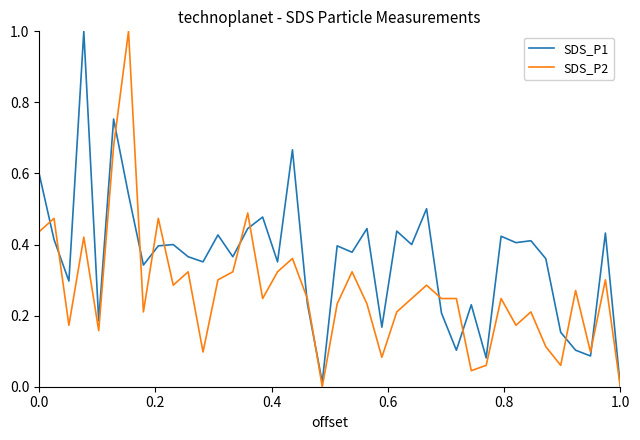

Rank the series by their average value, from highest to lowest.

SDS_P1, SDS_P2